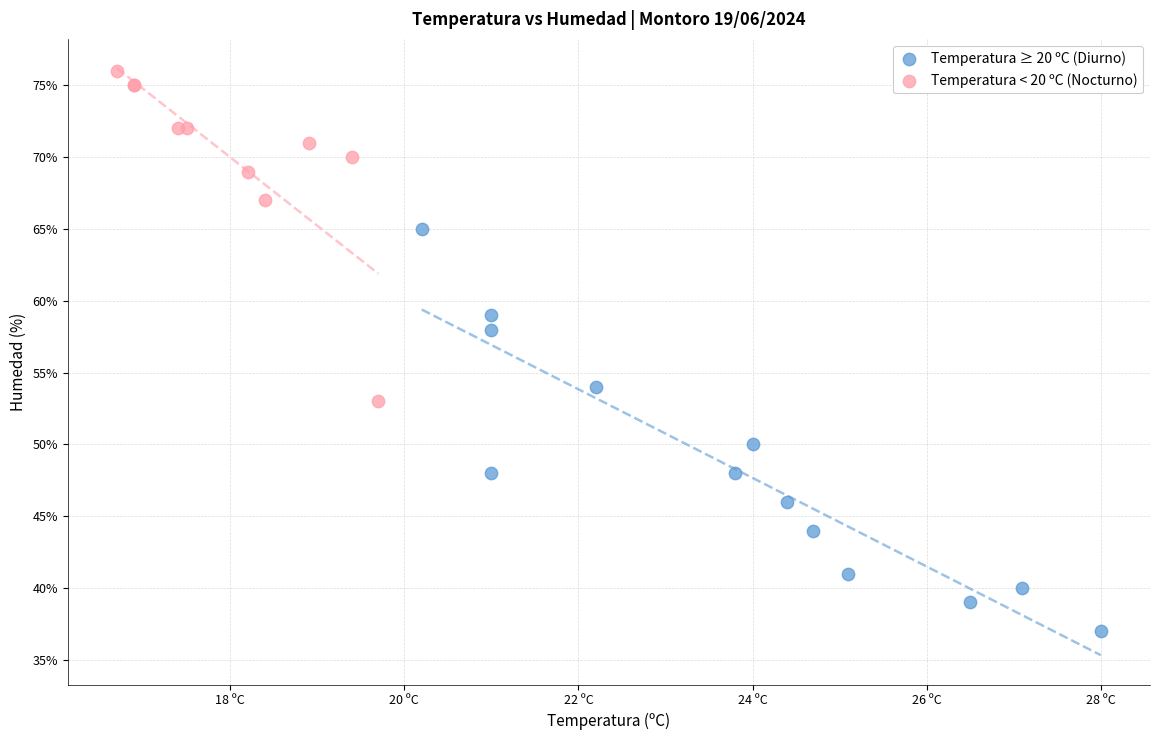

What are all the series names shown in the legend?

Temperatura ≥ 20 ºC (Diurno), Temperatura < 20 ºC (Nocturno)